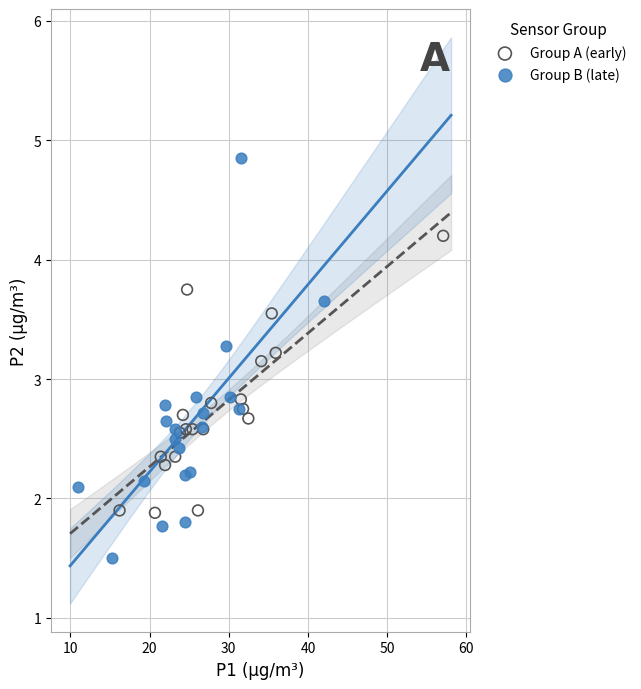

Which series reaches the minimum Y coordinate?

Group B (late)